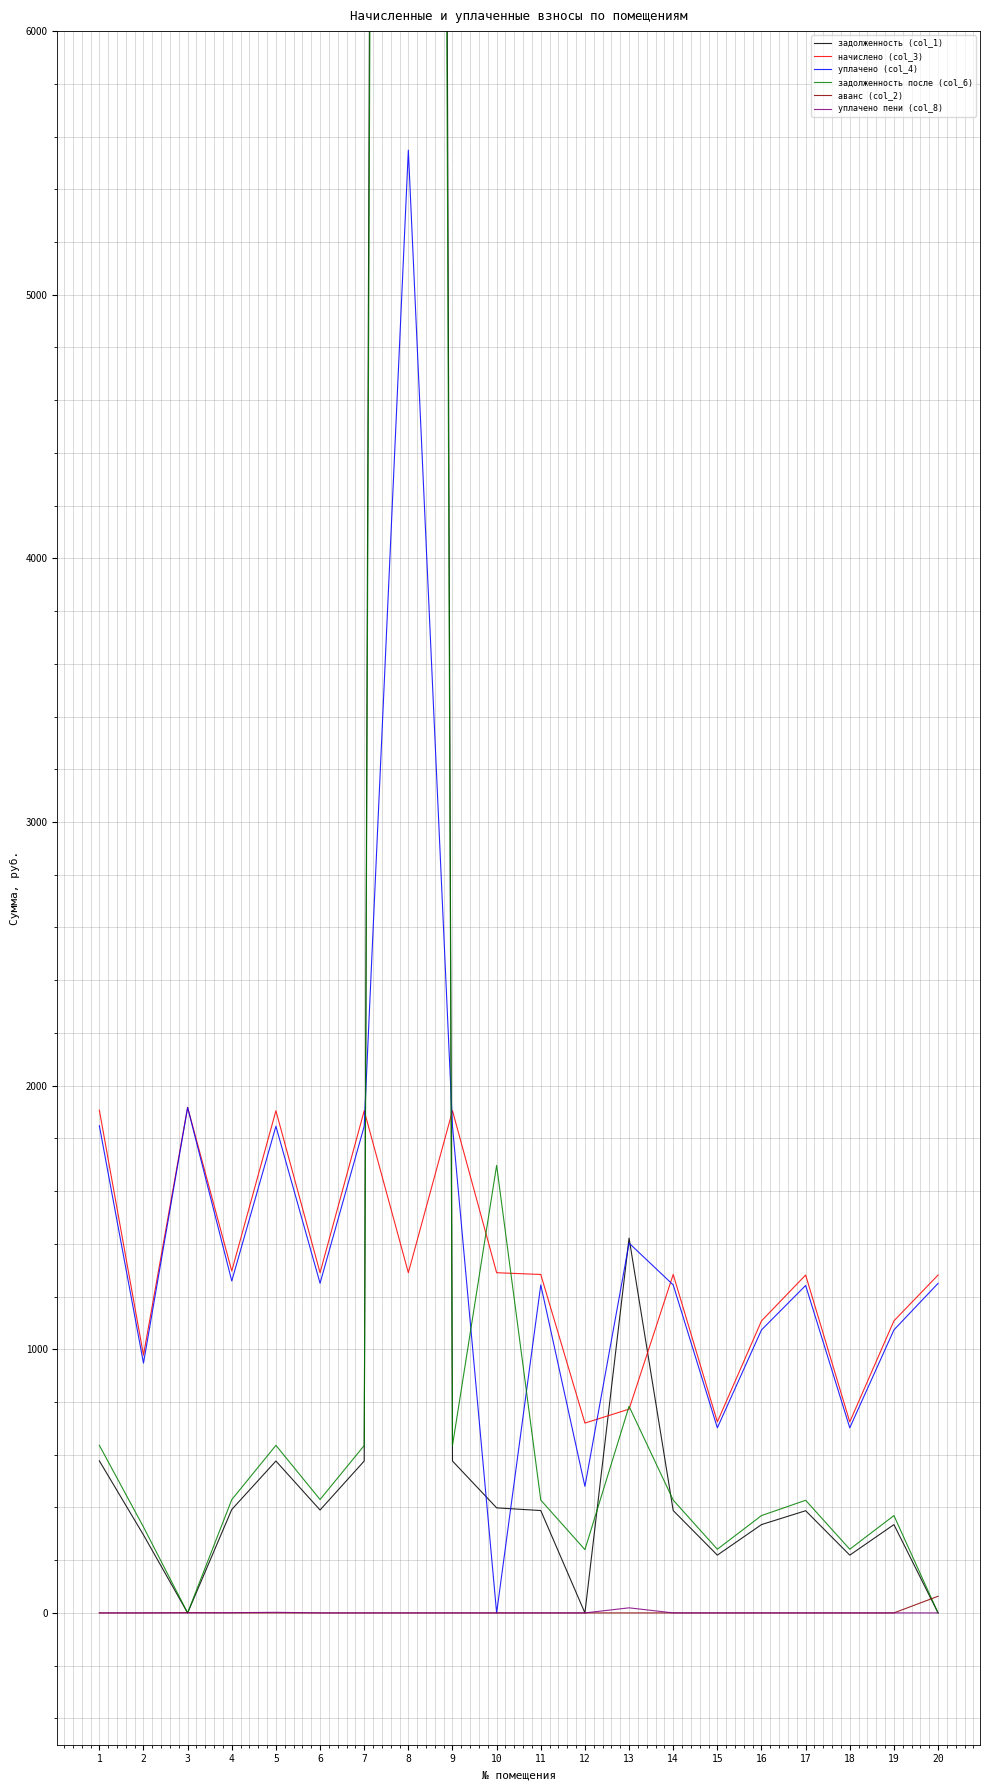

What is the difference between the maximum and second lowest values in the уплачено пени (col_8) series?

19.2